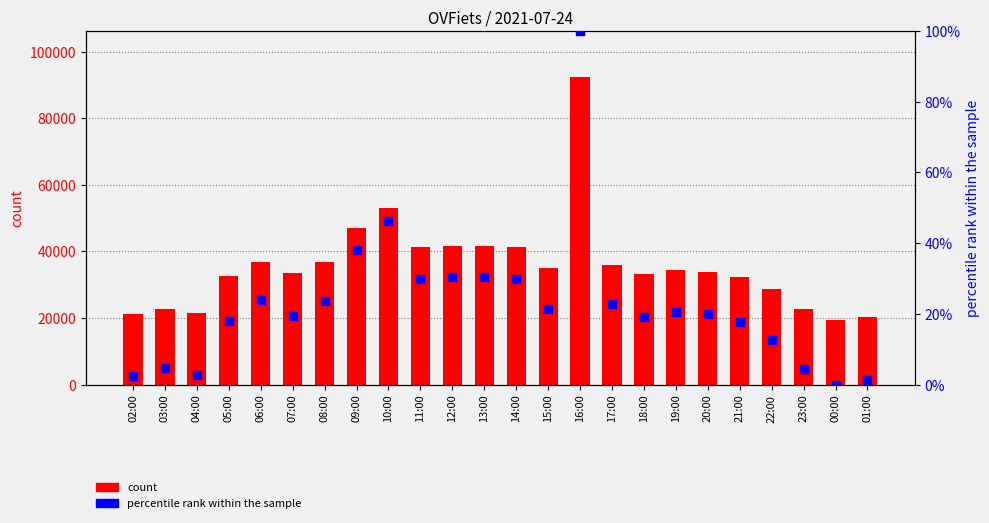

What is the total value across all series at 08:00?

36739.8